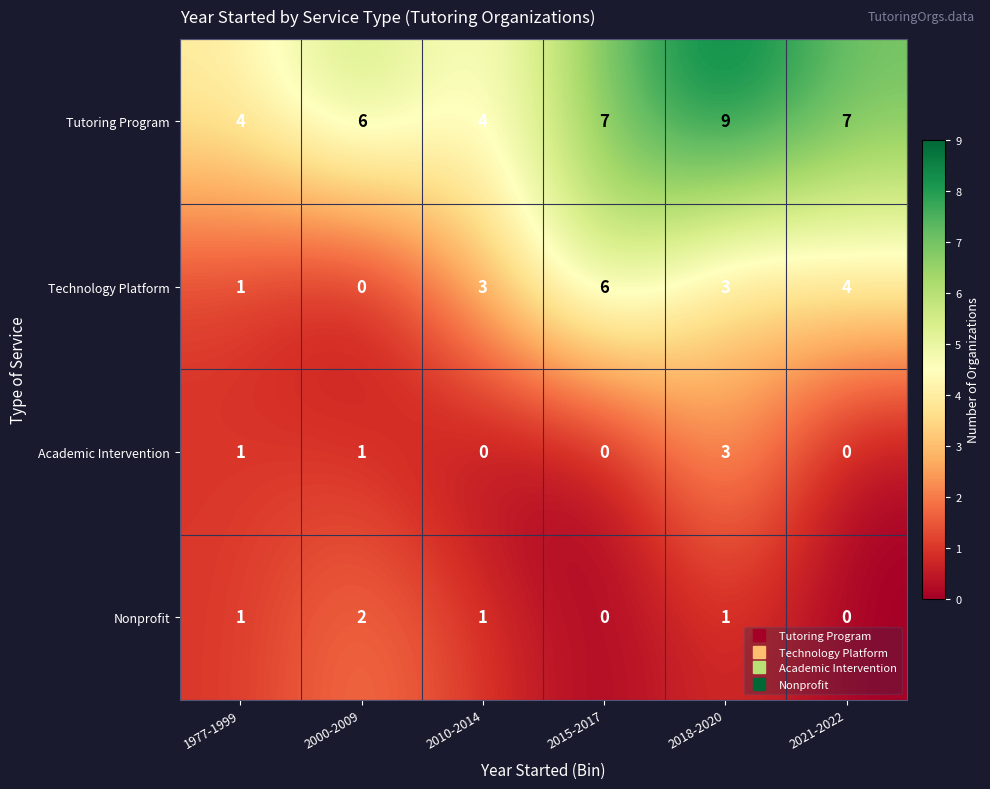

At how many categories does at least one series exceed 2?

6